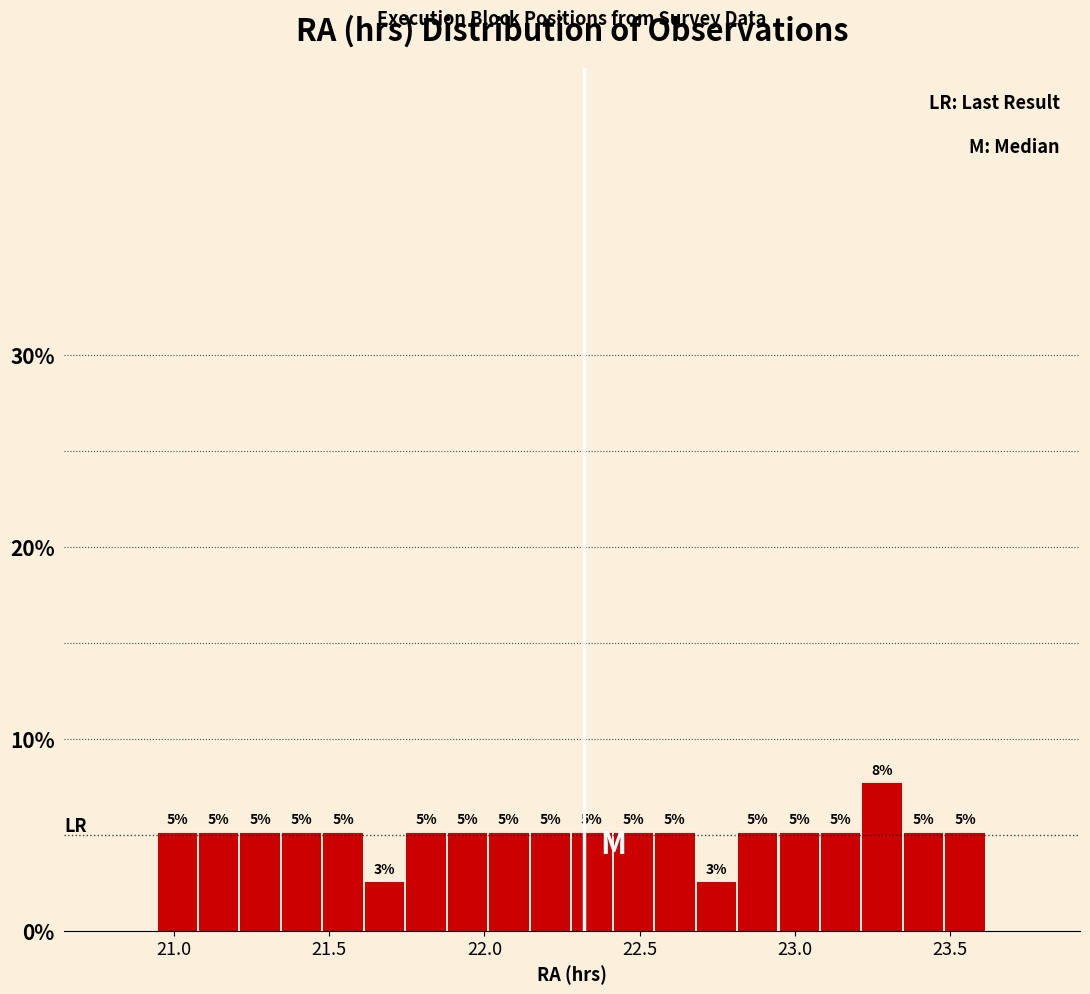

Read against the x-axis, roughly where is the centre of the tallest bar?

23.30